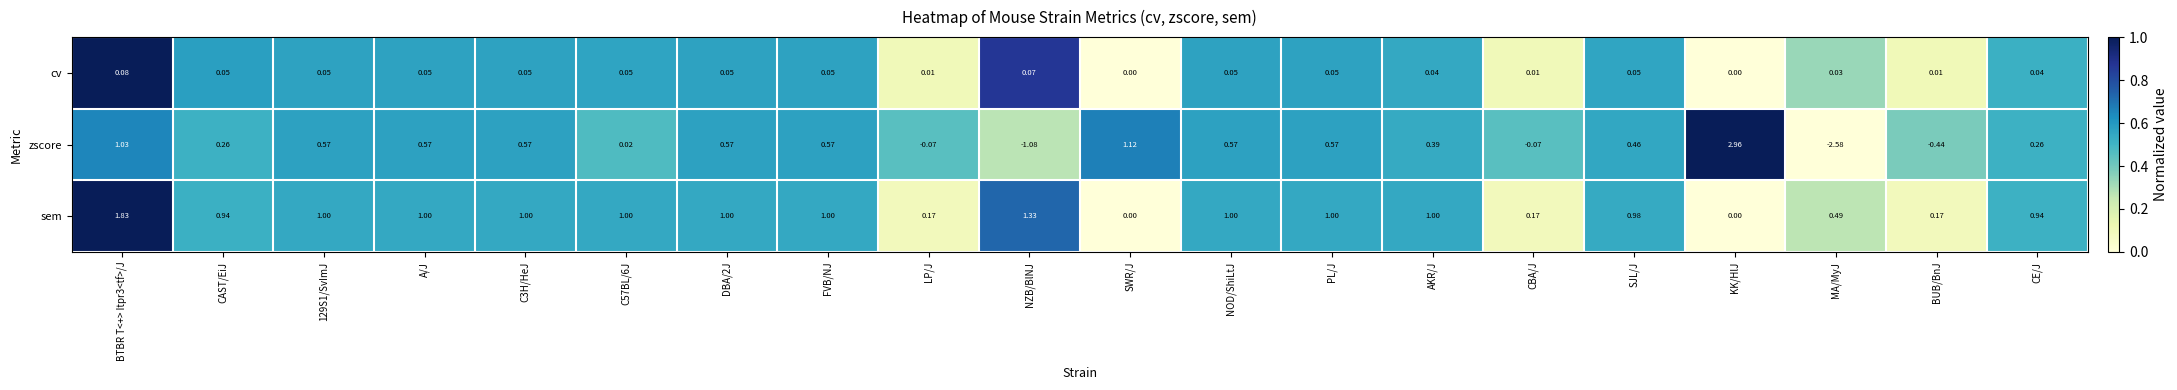

Rank the series by their maximum value, from lowest to highest.

cv, sem, zscore